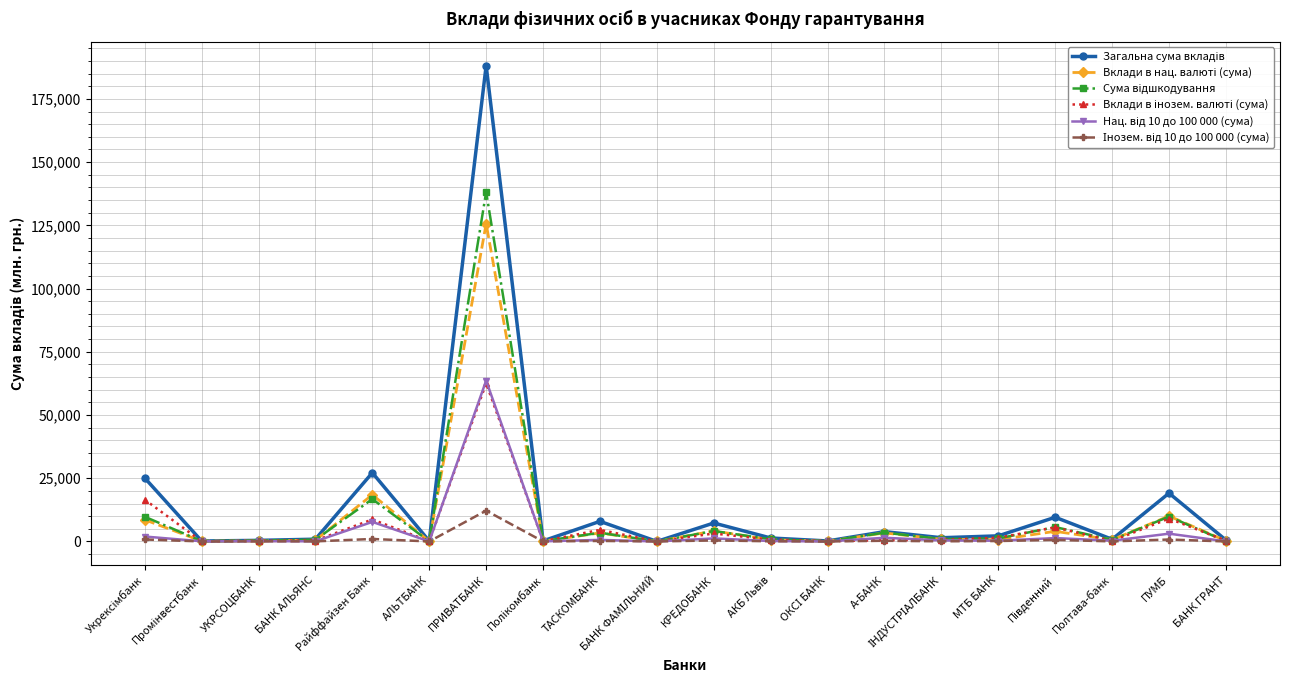

Reading right to left, list all the values displayed in this chart.

Загальна сума вкладів: БАНК ГРАНТ=536.1	ПУМБ=19096.3	Полтава-банк=854.6	Південний=9565.1	МТБ БАНК=2217.0	ІНДУСТРІАЛБАНК=1468.7	А-БАНК=3875.3	ОКСІ БАНК=196.2	АКБ Львів=1368.7	КРЕДОБАНК=7295.2	БАНК ФАМІЛЬНИЙ=10.9	ТАСКОМБАНК=7952.1	Полікомбанк=219.8	ПРИВАТБАНК=188149.5	АЛЬТБАНК=159.9	Райффайзен Банк=27167.3	БАНК АЛЬЯНС=898.0	УКРСОЦБАНК=428.0	Промінвестбанк=178.1	Укрексімбанк=25108.9
Вклади в нац. валюті (сума): БАНК ГРАНТ=242.1	ПУМБ=10048.1	Полтава-банк=662.1	Південний=4004.3	МТБ БАНК=720.6	ІНДУСТРІАЛБАНК=834.9	А-БАНК=3376.6	ОКСІ БАНК=64.2	АКБ Львів=664.1	КРЕДОБАНК=4147.7	БАНК ФАМІЛЬНИЙ=5.2	ТАСКОМБАНК=3362.5	Полікомбанк=114.9	ПРИВАТБАНК=125649.8	АЛЬТБАНК=58.2	Райффайзен Банк=18469.3	БАНК АЛЬЯНС=519.2	УКРСОЦБАНК=170.7	Промінвестбанк=134.9	Укрексімбанк=8570.7
Сума відшкодування: БАНК ГРАНТ=89.7	ПУМБ=9835.6	Полтава-банк=611.1	Південний=5684.4	МТБ БАНК=1198.4	ІНДУСТРІАЛБАНК=951.8	А-БАНК=3487.6	ОКСІ БАНК=65.7	АКБ Львів=853.6	КРЕДОБАНК=4140.3	БАНК ФАМІЛЬНИЙ=3.4	ТАСКОМБАНК=3452.3	Полікомбанк=129.7	ПРИВАТБАНК=138183.1	АЛЬТБАНК=37.2	Райффайзен Банк=16756.1	БАНК АЛЬЯНС=692.6	УКРСОЦБАНК=337.0	Промінвестбанк=136.5	Укрексімбанк=9780.2
Вклади в інозем. валюті (сума): БАНК ГРАНТ=294.1	ПУМБ=9048.2	Полтава-банк=192.5	Південний=5560.8	МТБ БАНК=1496.4	ІНДУСТРІАЛБАНК=633.8	А-БАНК=498.7	ОКСІ БАНК=132.0	АКБ Львів=704.6	КРЕДОБАНК=3147.5	БАНК ФАМІЛЬНИЙ=5.7	ТАСКОМБАНК=4589.6	Полікомбанк=104.9	ПРИВАТБАНК=62499.7	АЛЬТБАНК=101.7	Райффайзен Банк=8698.0	БАНК АЛЬЯНС=378.8	УКРСОЦБАНК=257.3	Промінвестбанк=43.2	Укрексімбанк=16538.3
Нац. від 10 до 100 000 (сума): БАНК ГРАНТ=35.9	ПУМБ=3078.7	Полтава-банк=295.3	Південний=1345.9	МТБ БАНК=287.8	ІНДУСТРІАЛБАНК=414.8	А-БАНК=1461.4	ОКСІ БАНК=11.7	АКБ Львів=162.4	КРЕДОБАНК=1203.9	БАНК ФАМІЛЬНИЙ=1.5	ТАСКОМБАНК=623.6	Полікомбанк=45.8	ПРИВАТБАНК=63581.9	АЛЬТБАНК=14.2	Райффайзен Банк=7730.7	БАНК АЛЬЯНС=60.4	УКРСОЦБАНК=111.5	Промінвестбанк=67.3	Укрексімбанк=1951.5
Інозем. від 10 до 100 000 (сума): БАНК ГРАНТ=3.2	ПУМБ=764.7	Полтава-банк=27.8	Південний=627.3	МТБ БАНК=168.4	ІНДУСТРІАЛБАНК=57.0	А-БАНК=273.9	ОКСІ БАНК=3.2	АКБ Львів=71.2	КРЕДОБАНК=409.3	БАНК ФАМІЛЬНИЙ=0.0	ТАСКОМБАНК=209.9	Полікомбанк=8.3	ПРИВАТБАНК=12184.5	АЛЬТБАНК=4.5	Райффайзен Банк=984.4	БАНК АЛЬЯНС=35.9	УКРСОЦБАНК=60.1	Промінвестбанк=11.0	Укрексімбанк=782.0